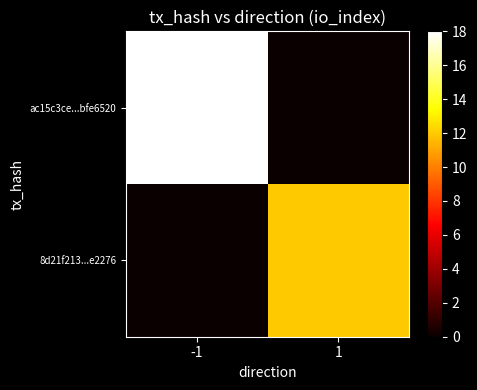

Which series has the largest range (max minus min)?

ac15c3ce...bfe6520